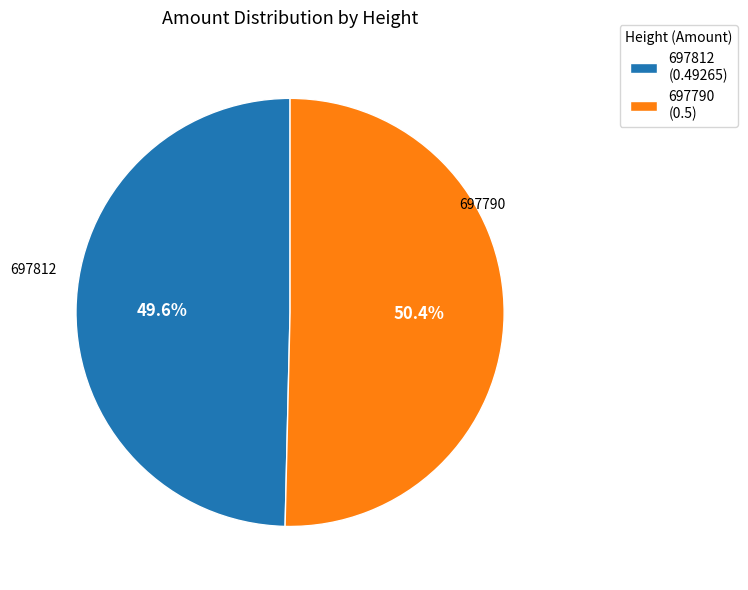

The 697790 slice represents 50% of the pie. True or false?

True